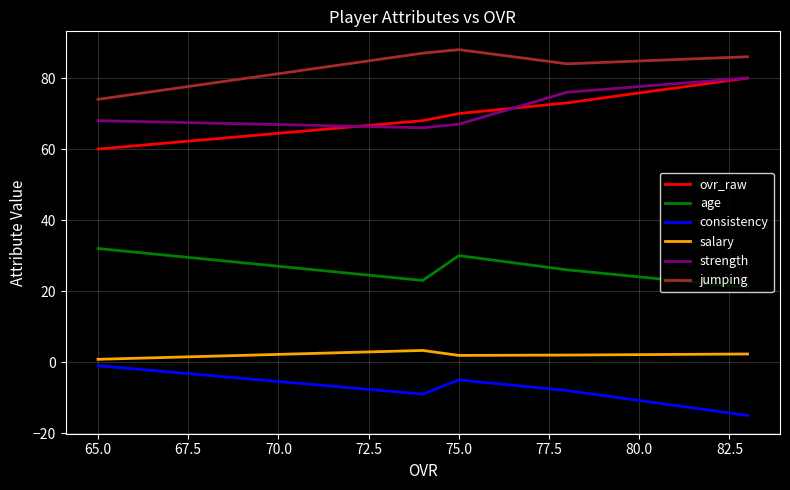

What is the minimum value shown in the chart?

-15.0